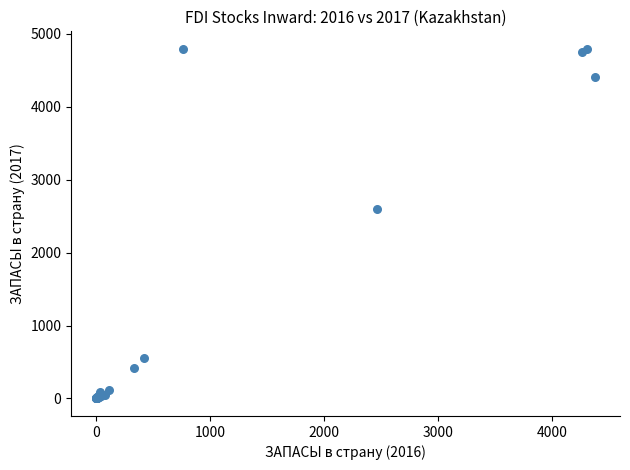

What Y value in the scatter plot is closest to 2396?

2602.1